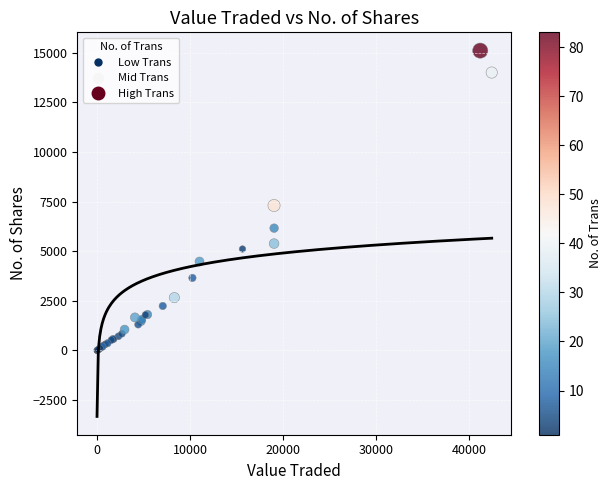

What Y value in the scatter plot is closest to 7557?

7308